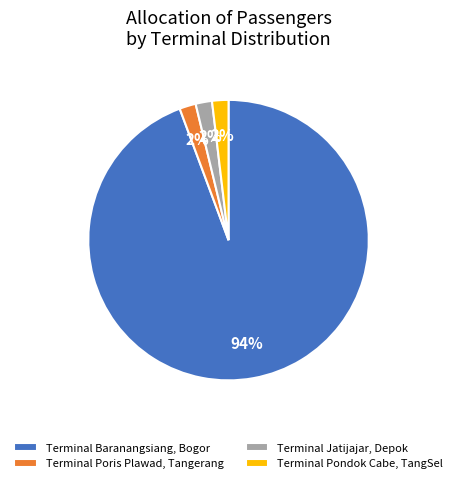

What percentage is the Terminal Baranangsiang, Bogor slice, to the nearest percent?

94%